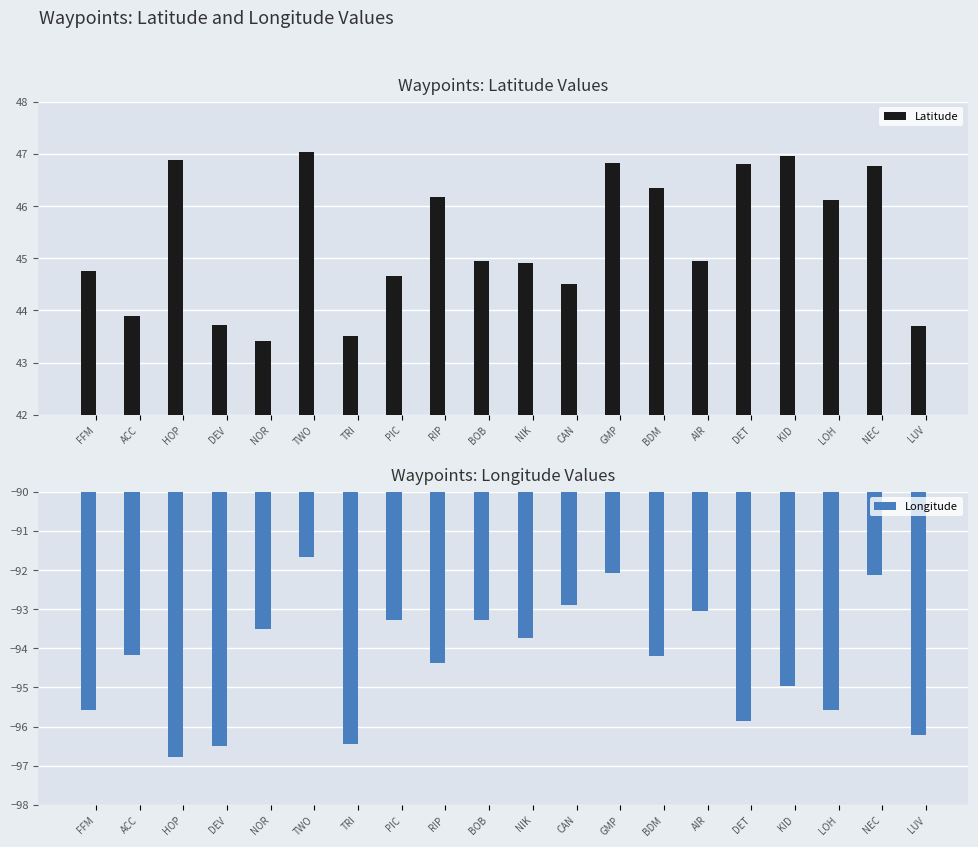

Rank the series by their average value, from lowest to highest.

Longitude, Latitude